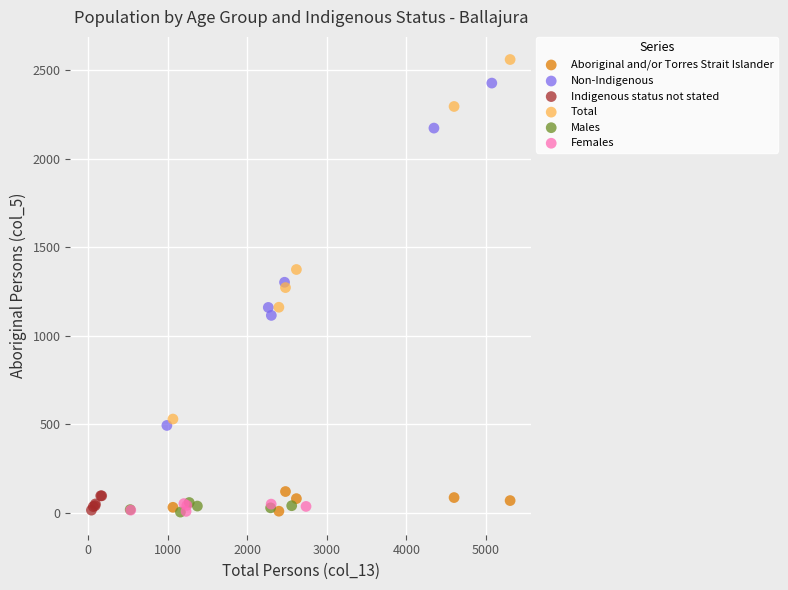

Which series reaches the maximum Y coordinate?

Total